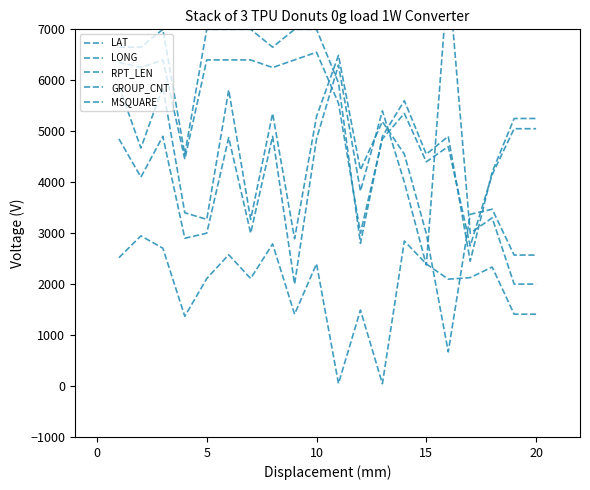

Does the chart have visible grid lines?

No